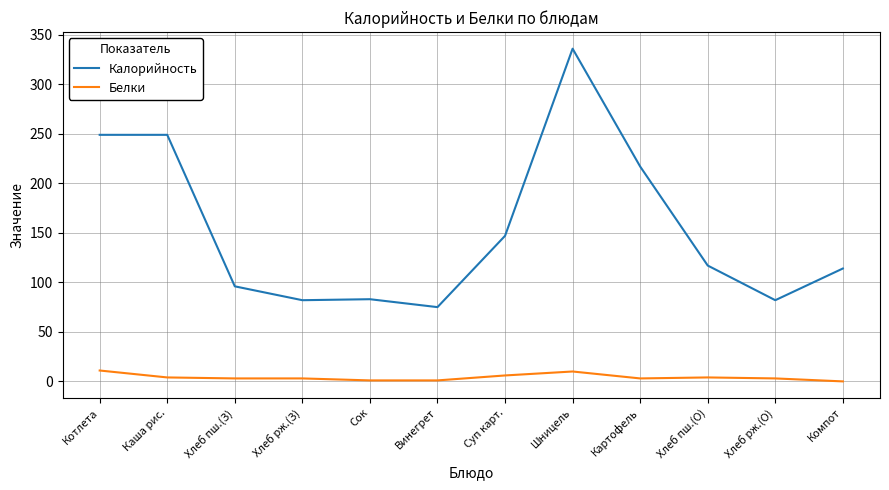

What value does the Белки series have at Хлеб рж.(О), to the nearest 5?

5